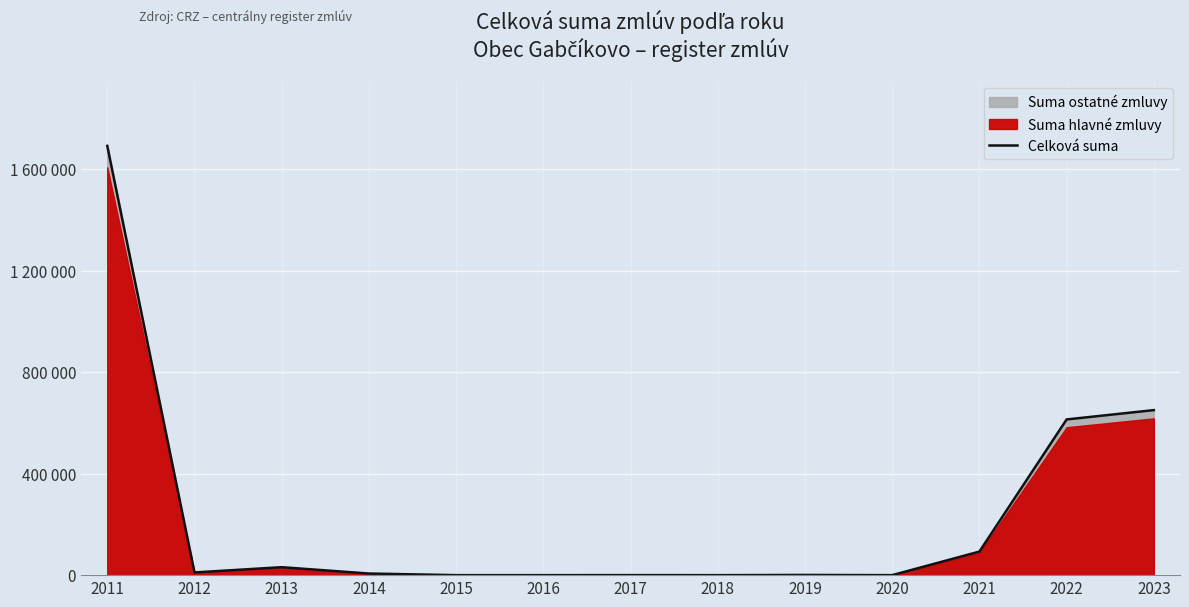

True or false: the data shows 756.8 at 2019.

True